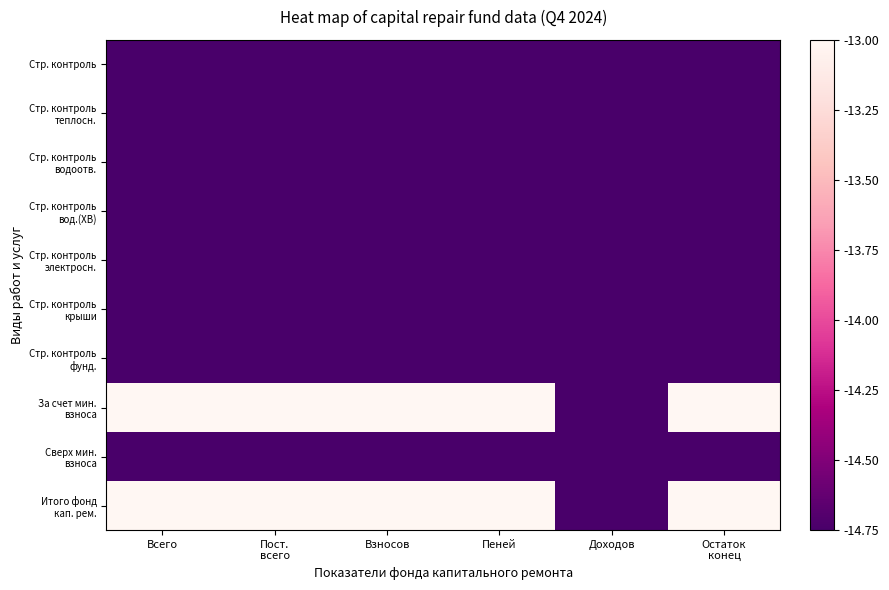

What is the greatest value displayed?

3.2